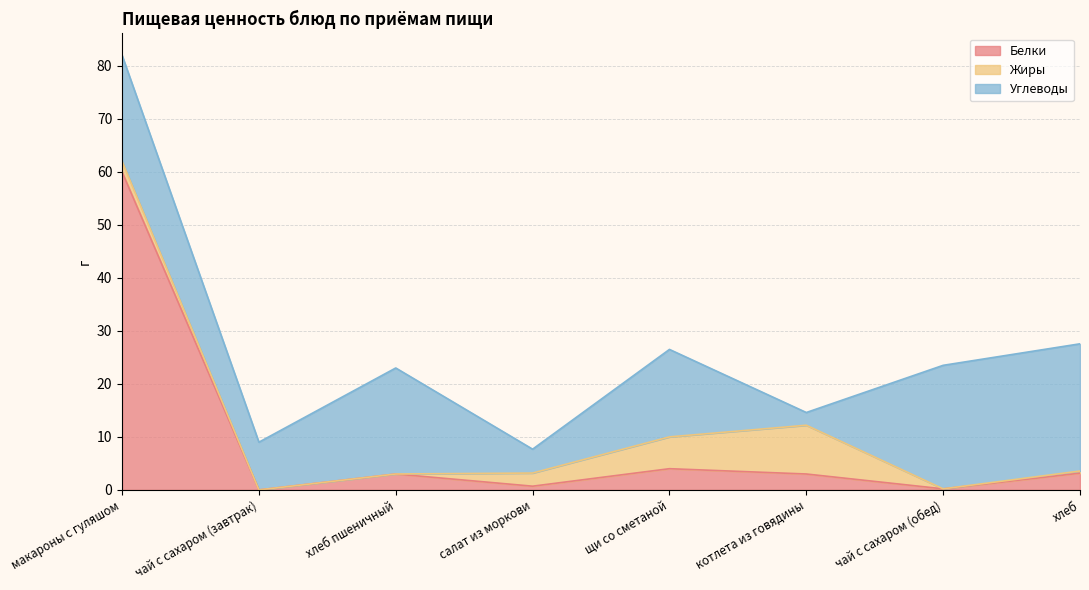

What is the total value across all series at чай с сахаром (завтрак)?

9.0